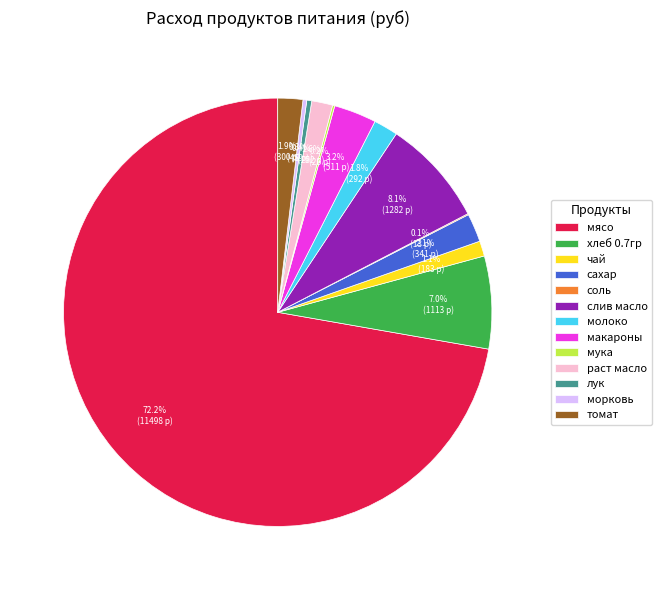

To the nearest percent, what is the average slice percentage?

8%